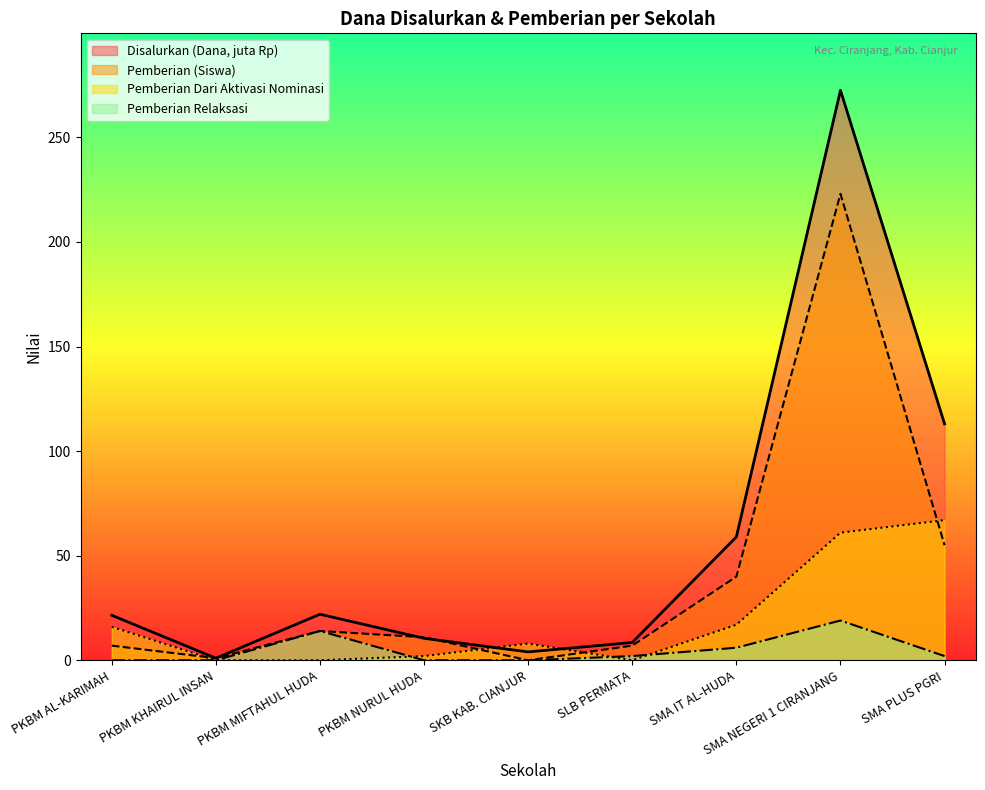

Is the value of Pemberian Relaksasi at PKBM AL-KARIMAH greater than the value of Pemberian at SMA IT AL-HUDA?

No